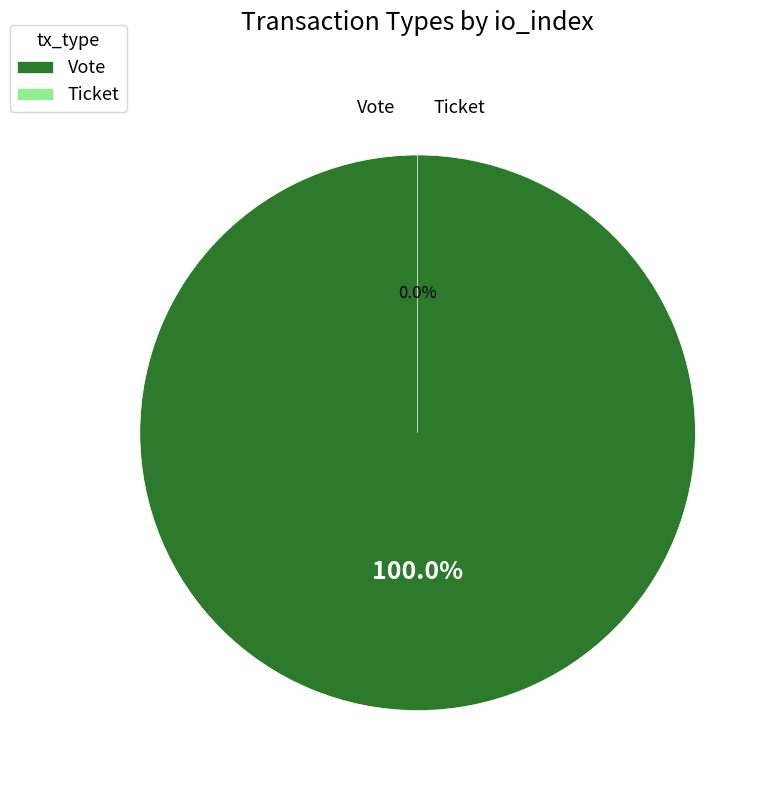

Which category has the smallest portion of the pie?

Ticket